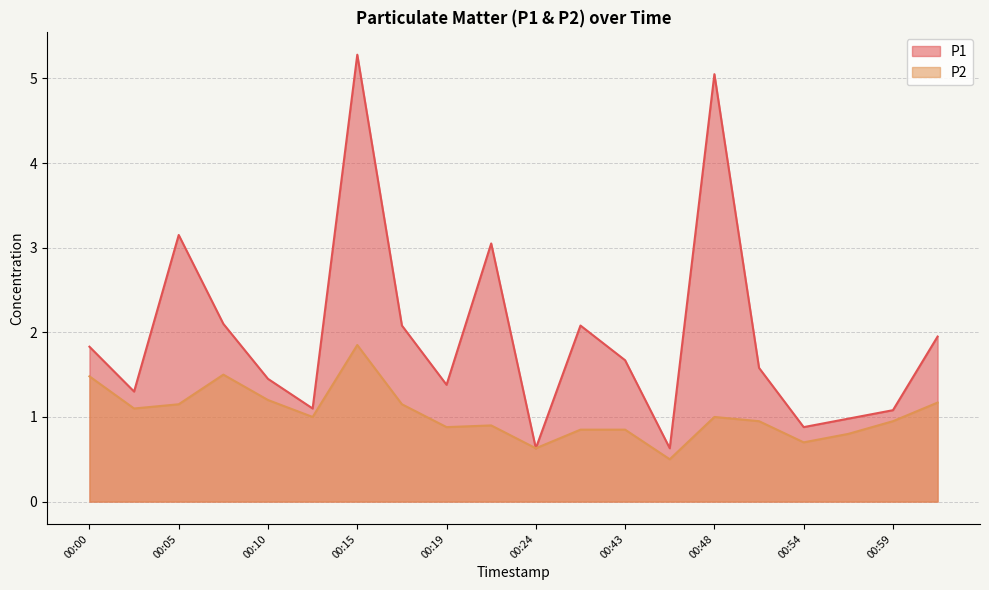

In P1, how many points are lower than both neighbors (excluding endpoints)?

6